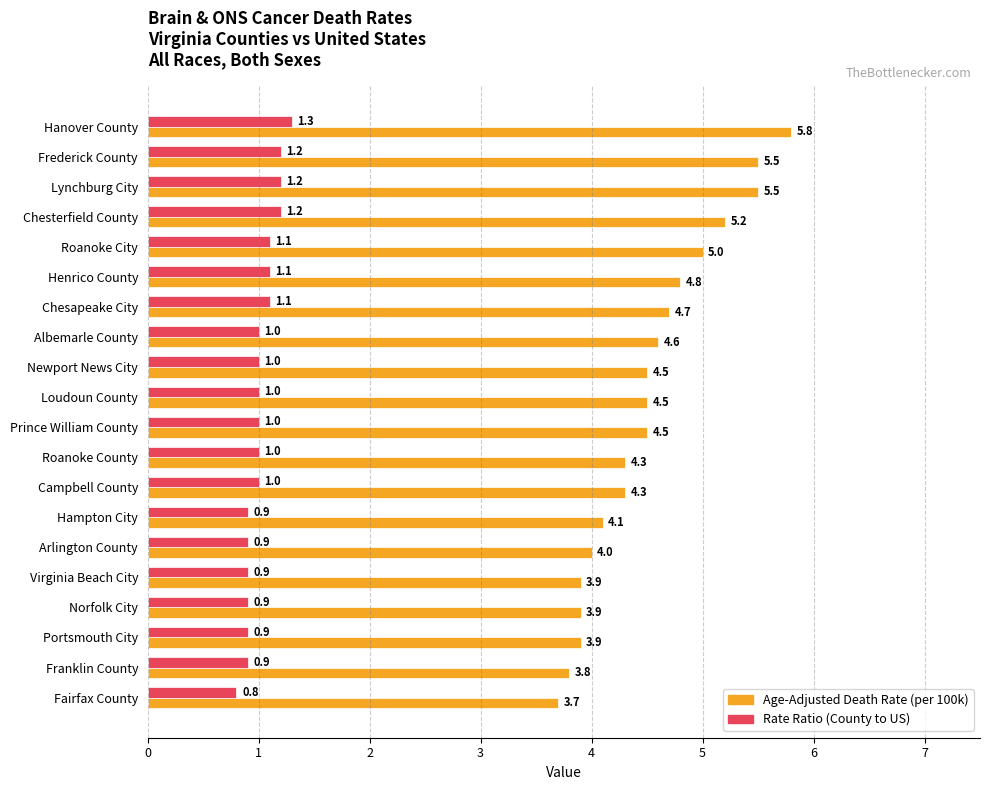

What is the smallest value displayed?

0.8